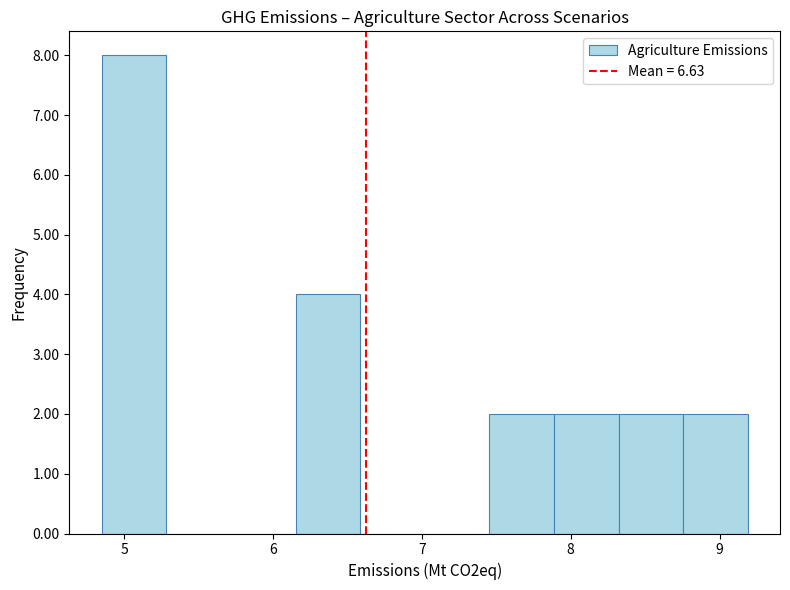

Reading left to right, transcribe this chart: for each bar, give the range it covers on the x-axis and its height. Neither the bar edges nor the heights are printed on the chart, so give them approximately, as read against the axes.

4.8 to 5.3: 8
5.3 to 5.7: 0
5.7 to 6.2: 0
6.2 to 6.6: 4
6.6 to 7.0: 0
7.0 to 7.5: 0
7.5 to 7.9: 2
7.9 to 8.3: 2
8.3 to 8.8: 2
8.8 to 9.2: 2